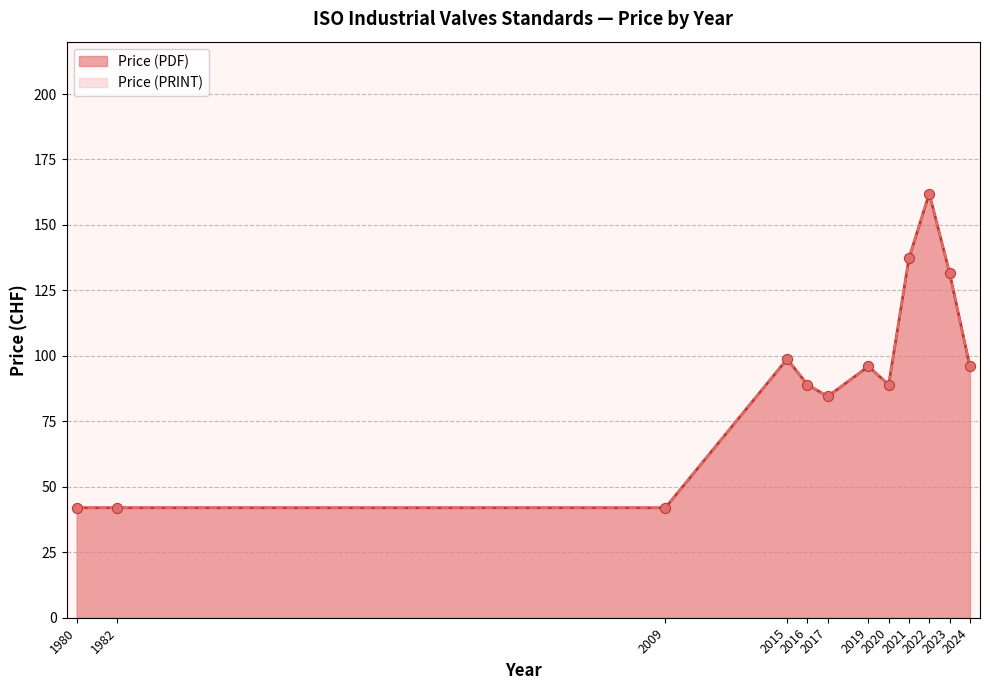

What are all the series names shown in the legend?

Price (PDF), Price (PRINT)